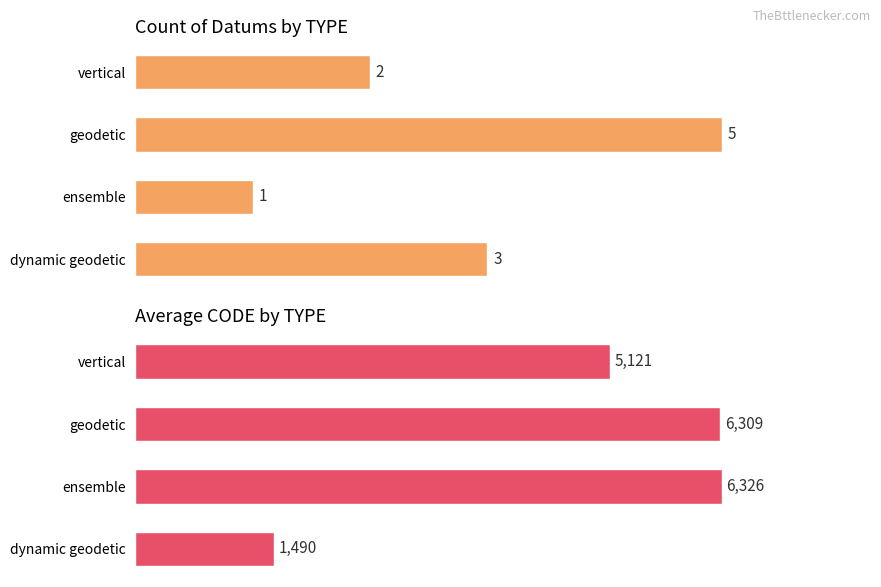

What is the difference between the maximum and minimum values in the Count series?

4